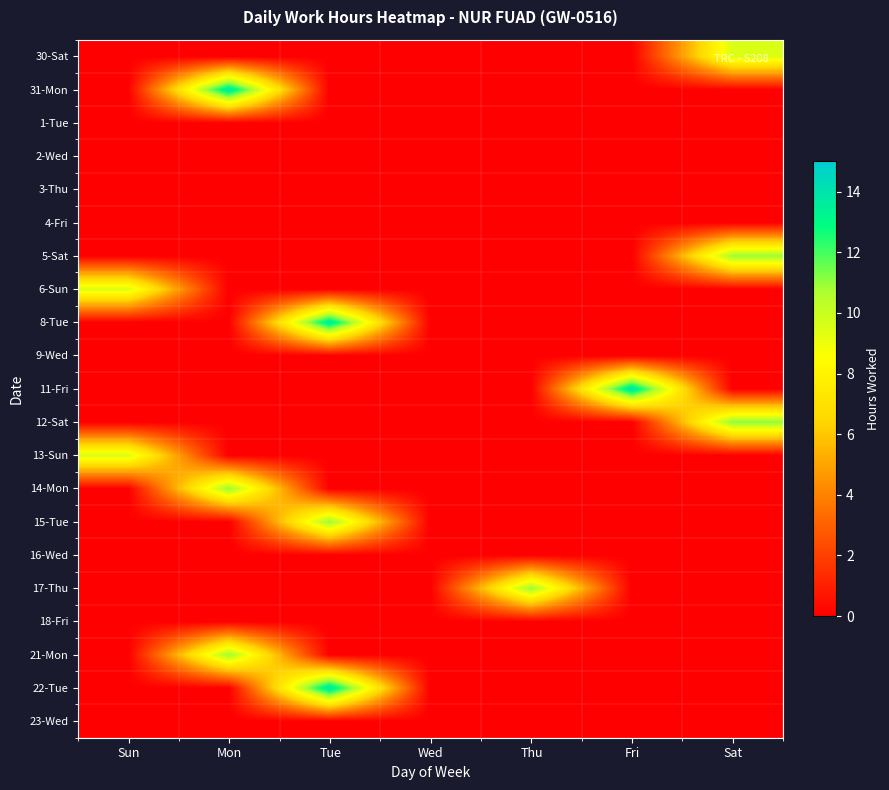

How many series are shown in this chart?

21